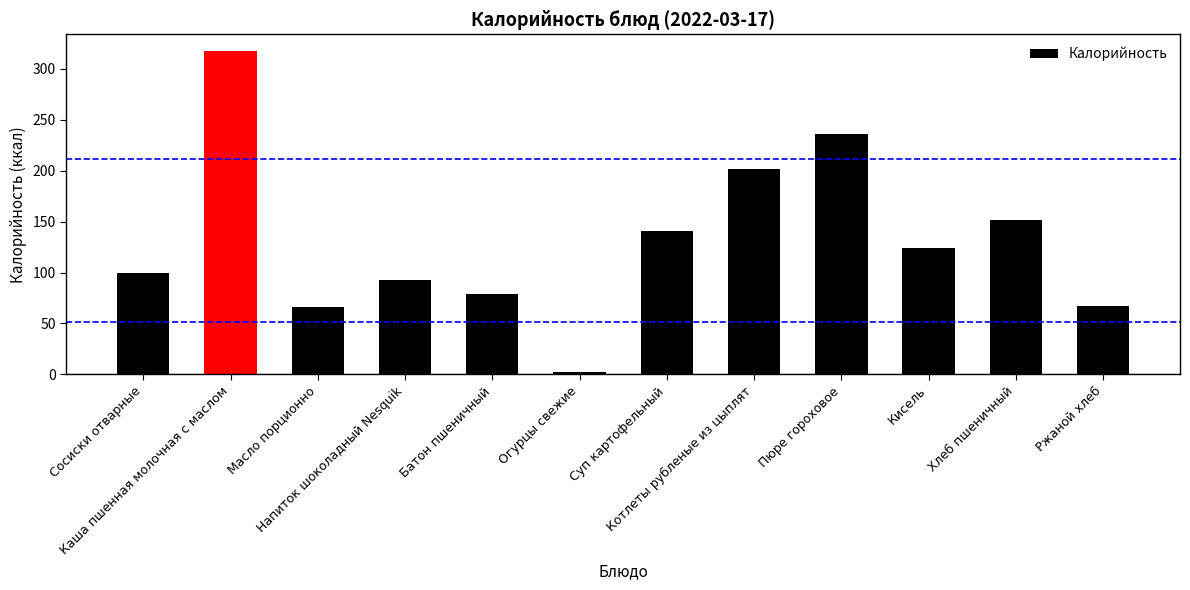

What is the label of the 6th bar from the left?

Огурцы свежие